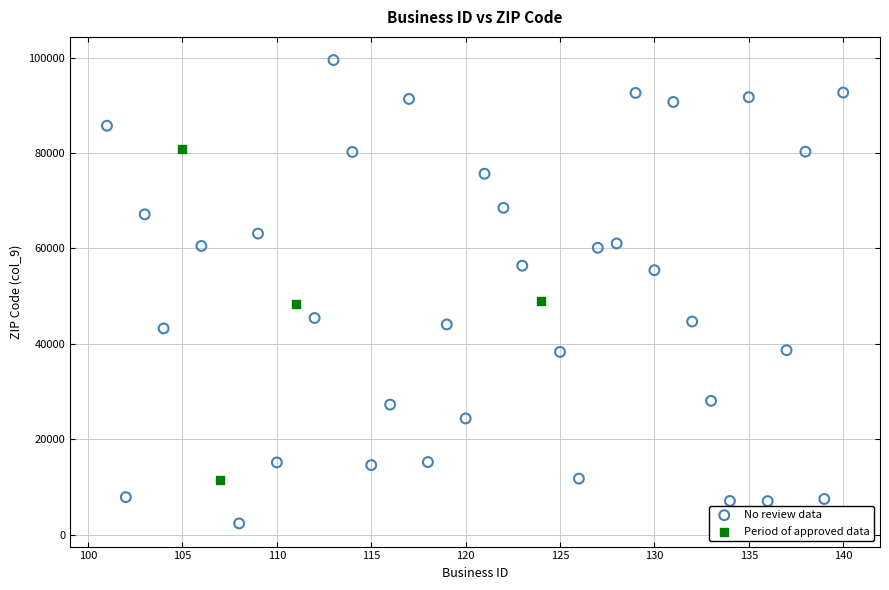

Which series has the widest spread of Y values?

No review data